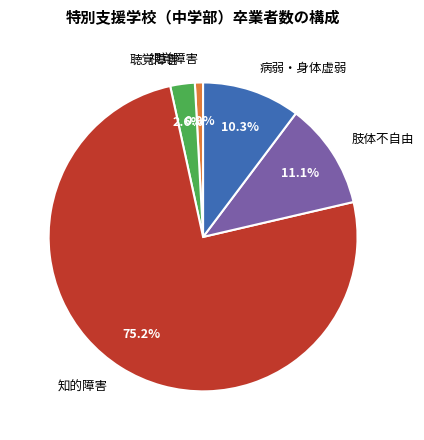

Is there a majority slice in this chart?

Yes